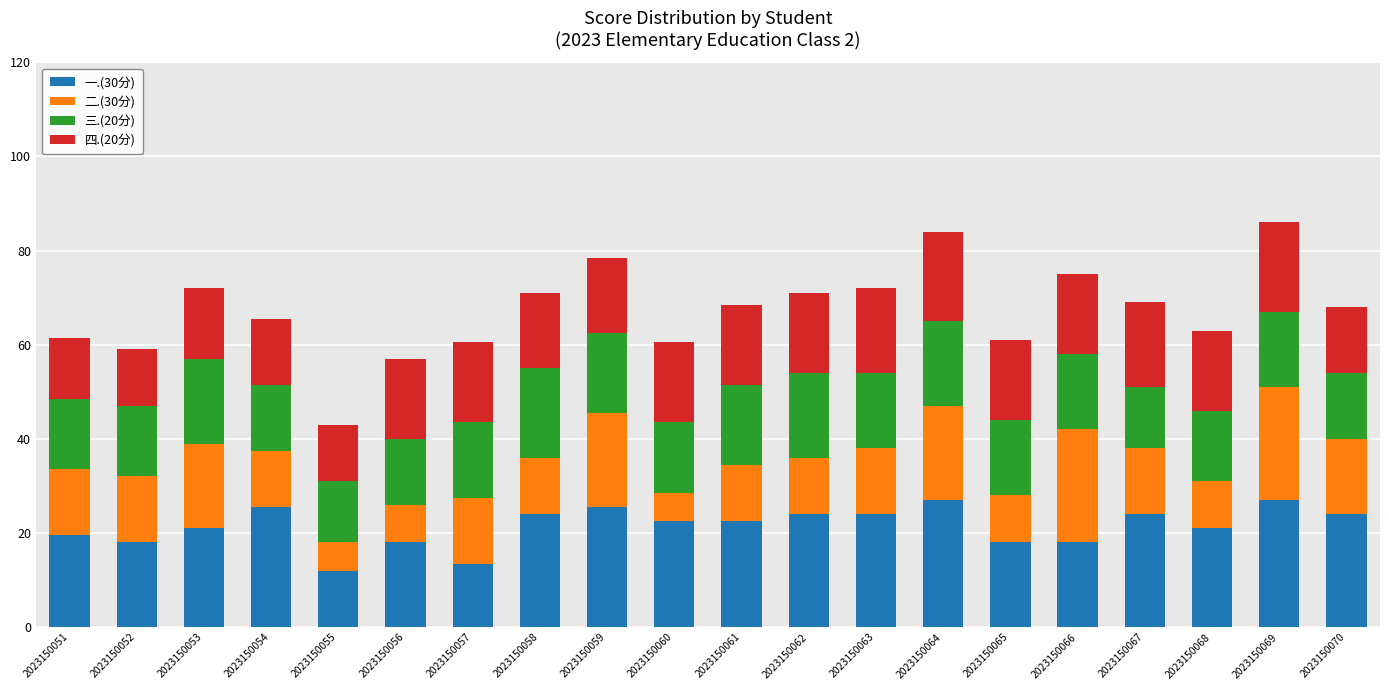

What is the minimum value for 一.(30分)?

12.0